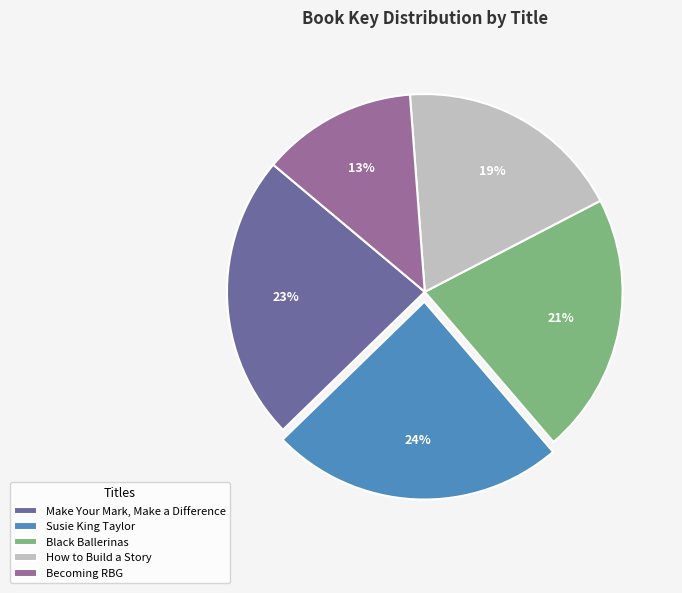

To the nearest percent, what is the combined percentage of Becoming RBG and Black Ballerinas?

34%